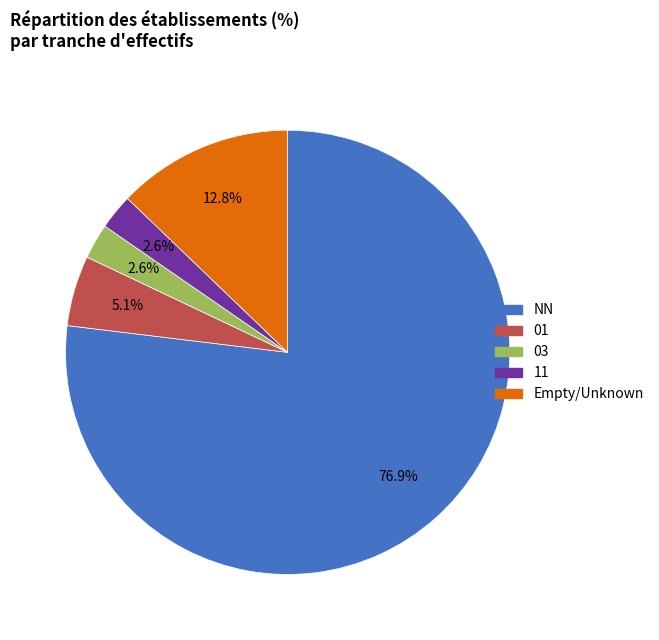

Is there a majority slice in this chart?

Yes